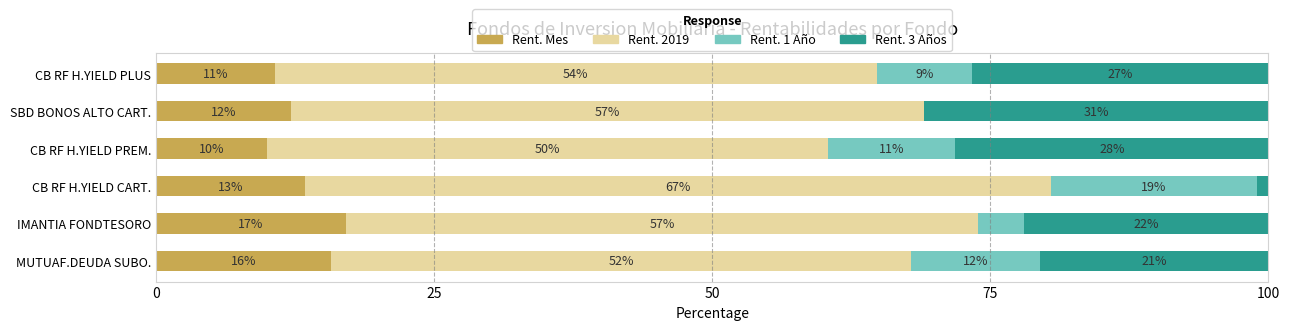

What are all the series names shown in the legend?

Rent. Mes, Rent. 2019, Rent. 1 Año, Rent. 3 Años